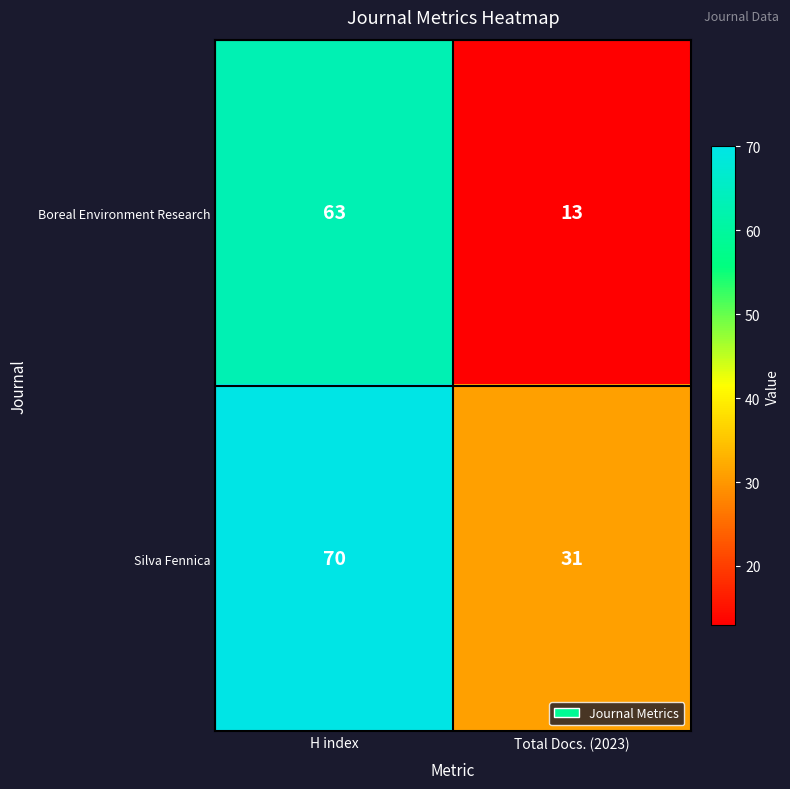

What is the difference between the Silva Fennica values at Total Docs. (2023) and H index?

39